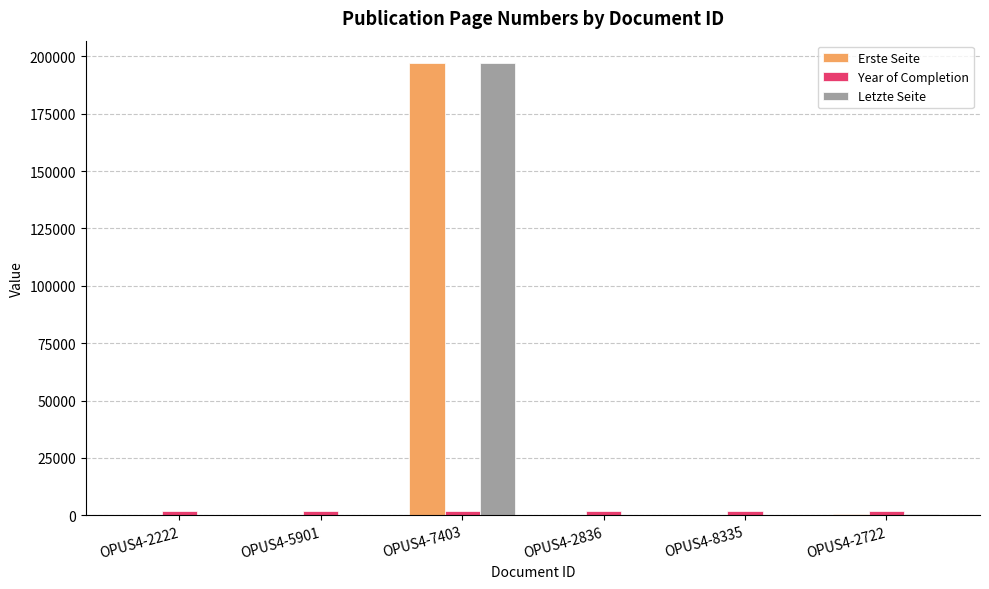

Is it true that Letzte Seite equals 196942 at OPUS4-7403?

True